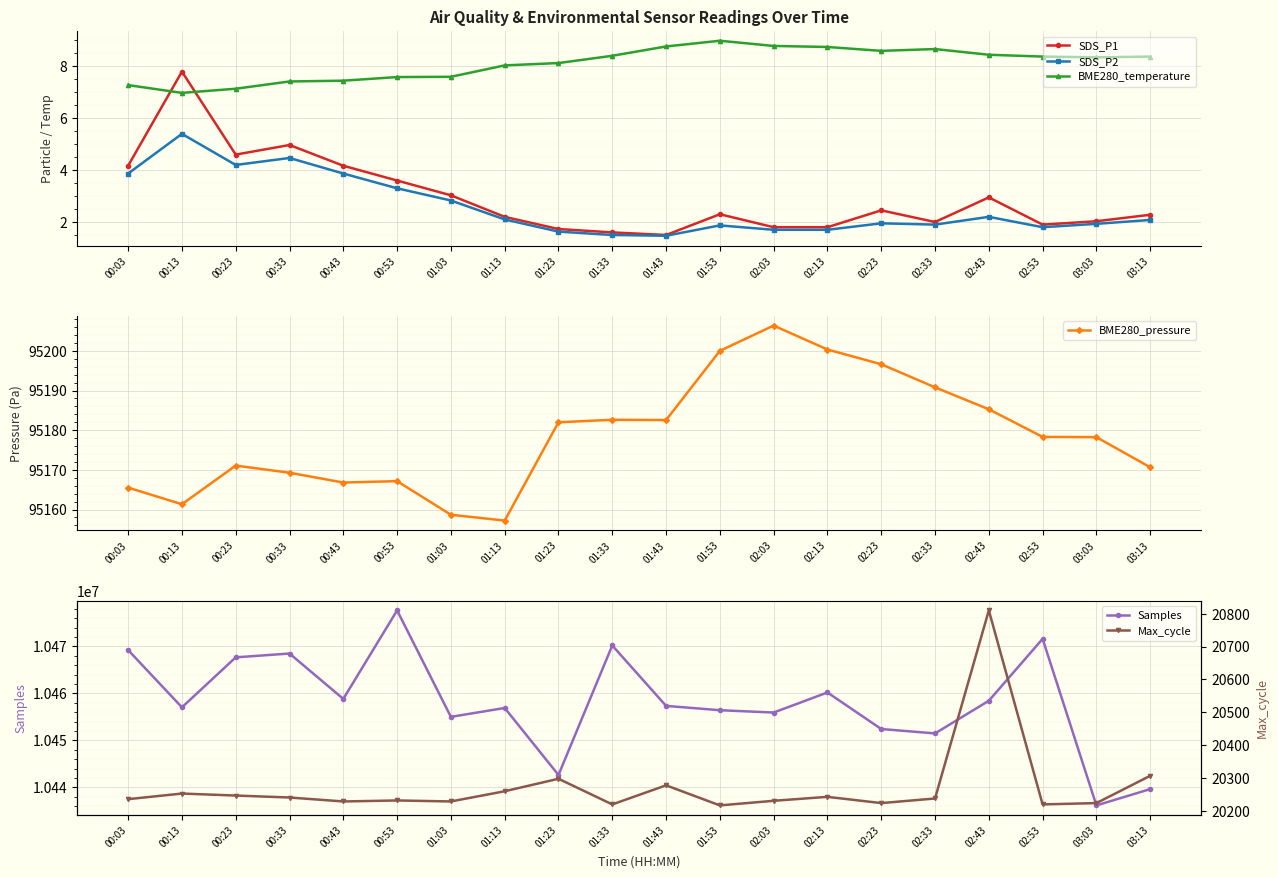

True or false: BME280_pressure and BME280_temperature cross at least once.

False